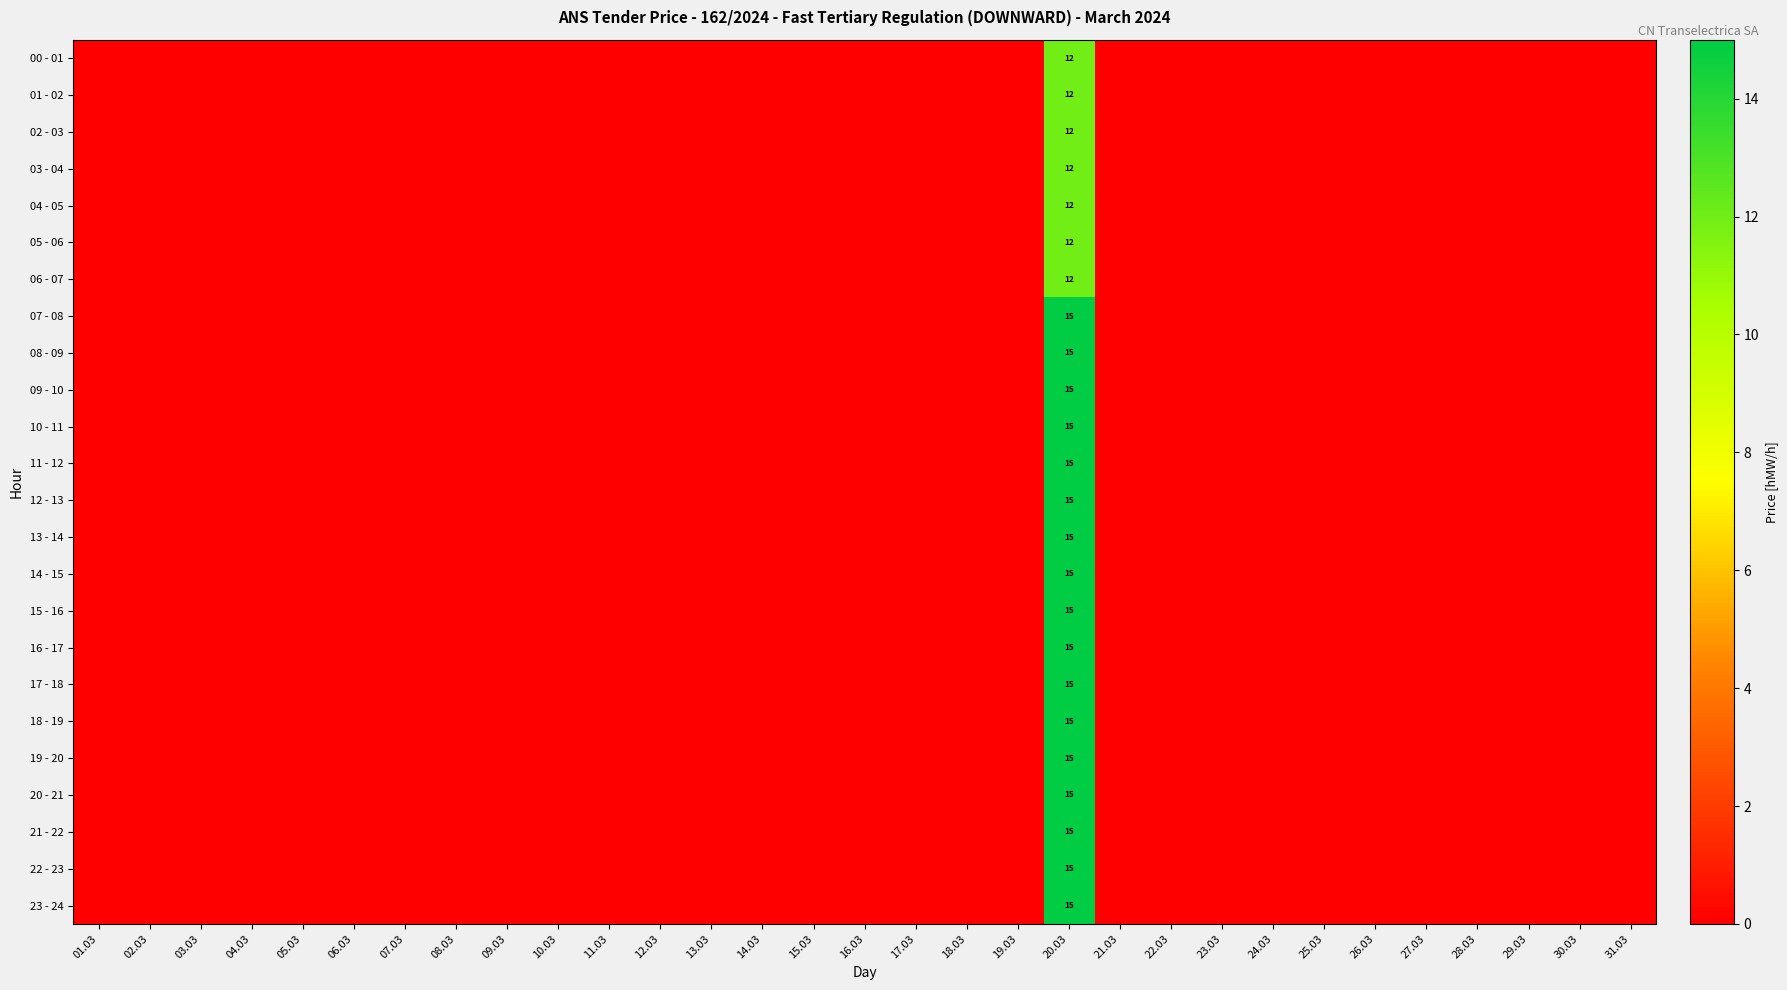

Which series has the largest range (max minus min)?

07 - 08